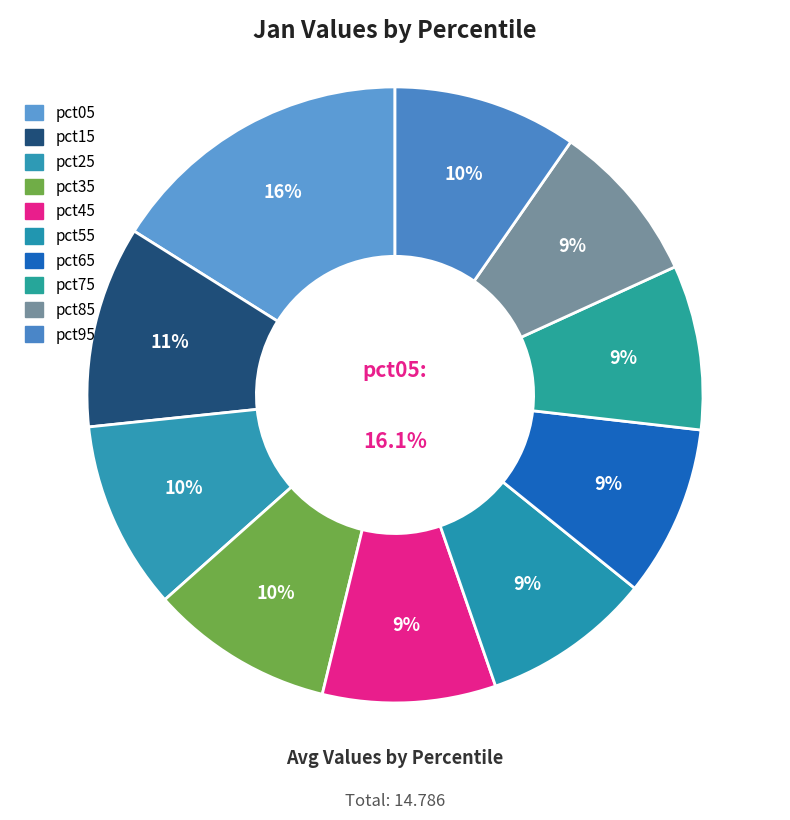

What portion of the pie excludes pct35?

90.4%